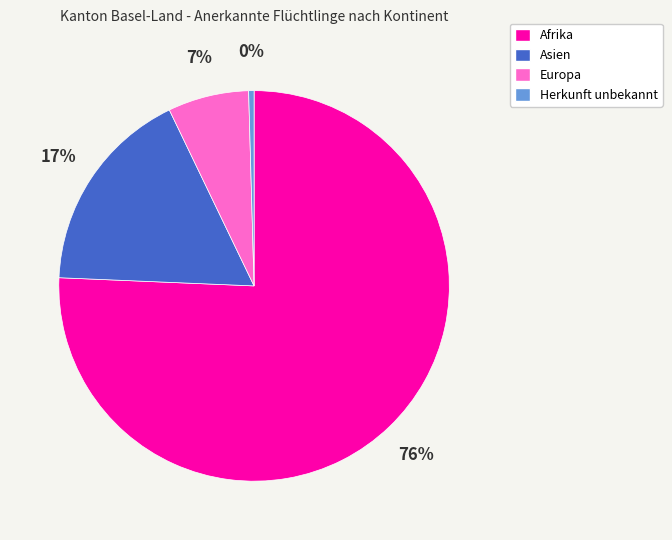

Count the number of slices in the pie.

4